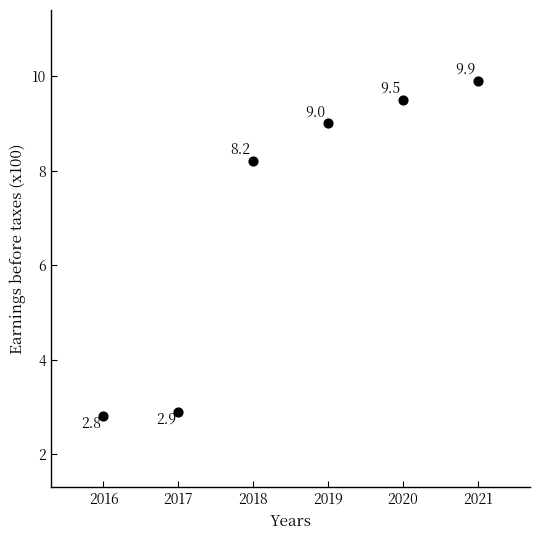

What is the range of Y values (max minus min)?

7.1